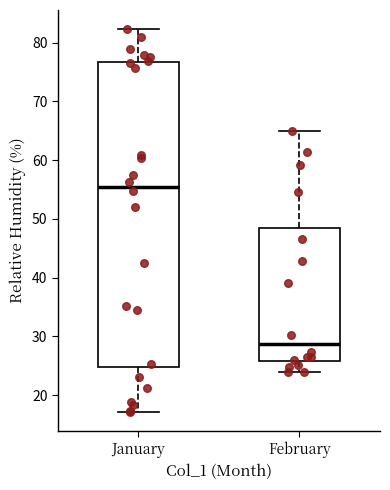

Reading left to right, read every box against the y-axis: the position of its median line, the range the box covers, and the ends of its whiskers. The values are not printed on the chart, so give them approximately, as read against the axis.

January: median 55, box 25 to 77, whiskers 17 to 82
February: median 29, box 26 to 49, whiskers 24 to 65